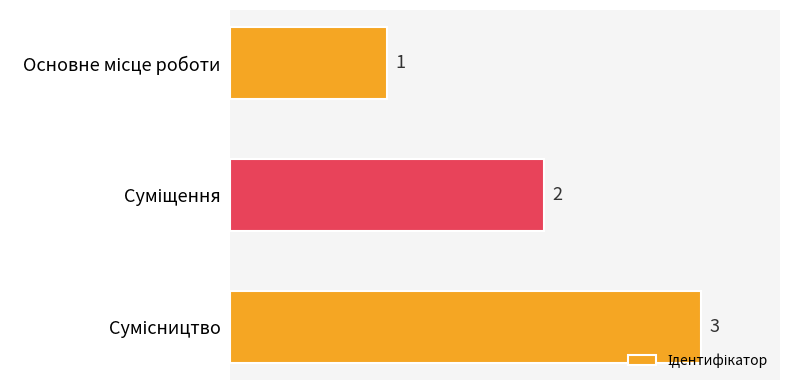

What is the sum of all values?

6